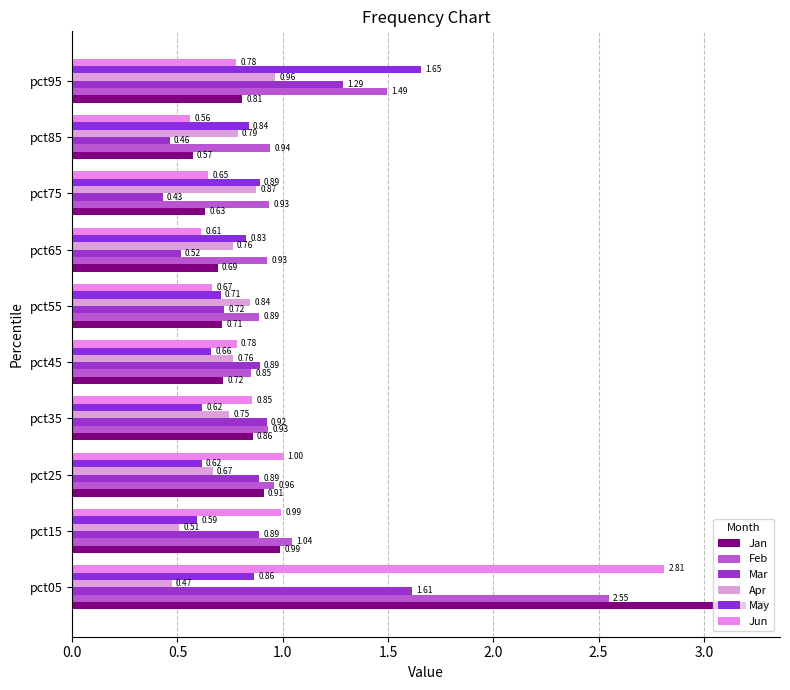

Count the number of categories in the chart.

10